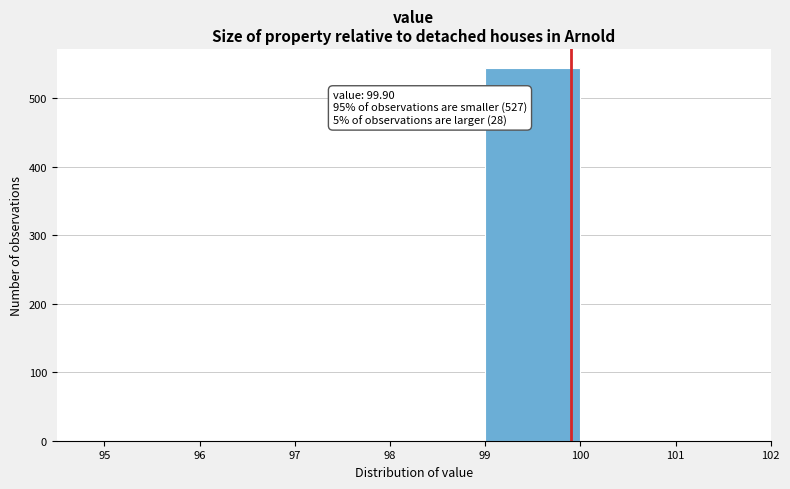

Which range on the x-axis has the tallest bar?

99 to 100